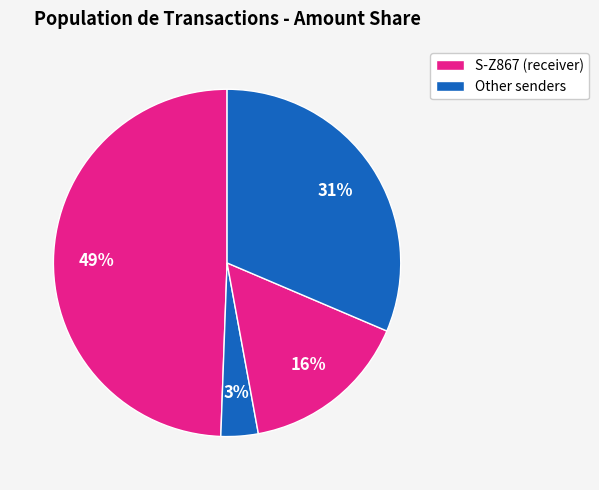

Count the number of slices in the pie.

4